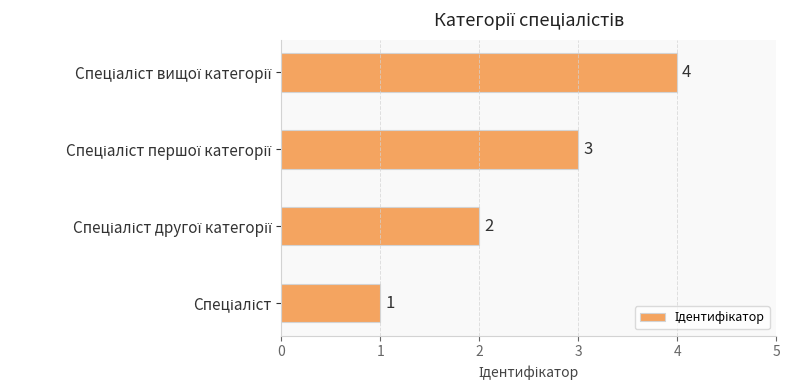

How many values are between 2 and 4?

3